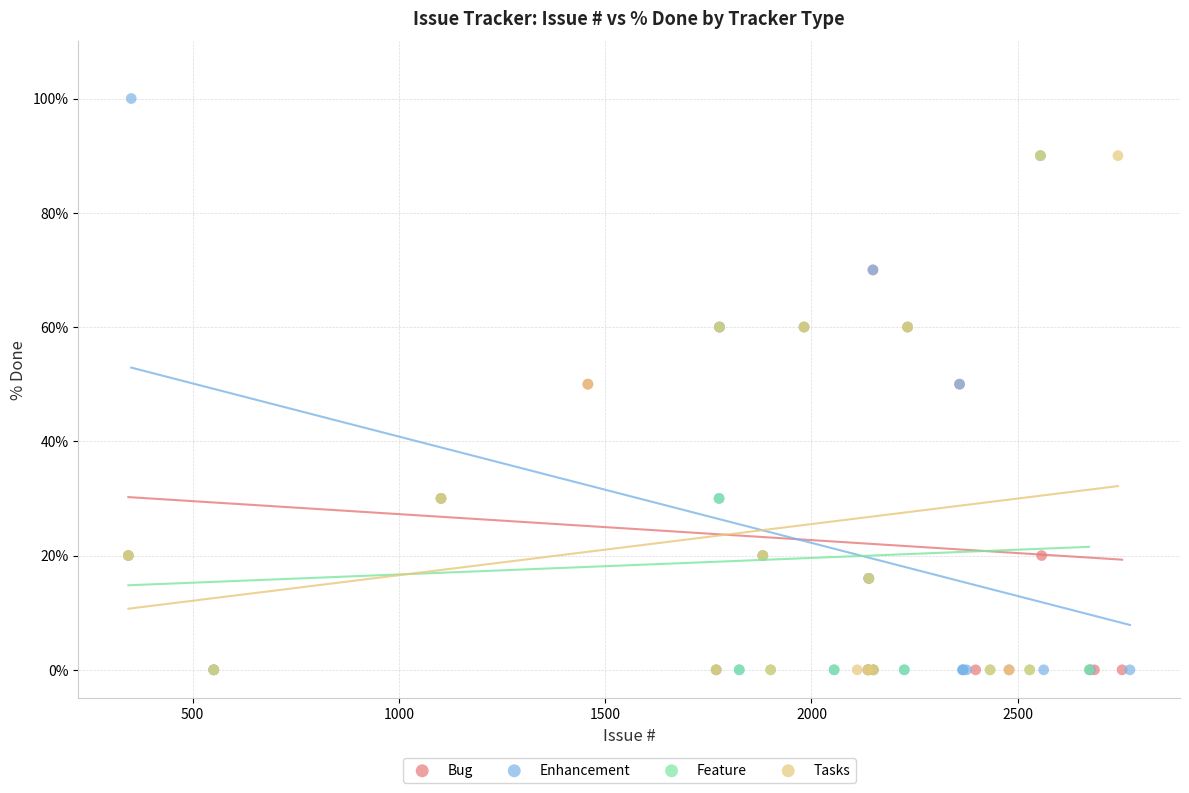

Which series has the largest Y range (max minus min)?

Enhancement